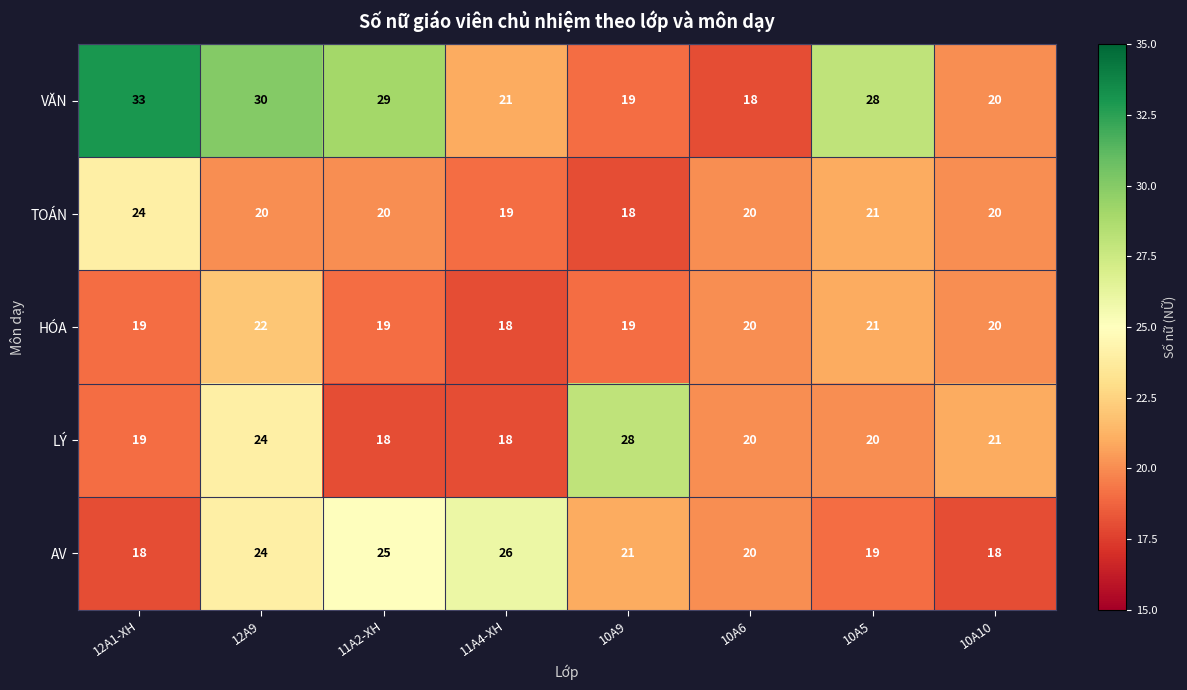

Which series has the largest range (max minus min)?

VĂN